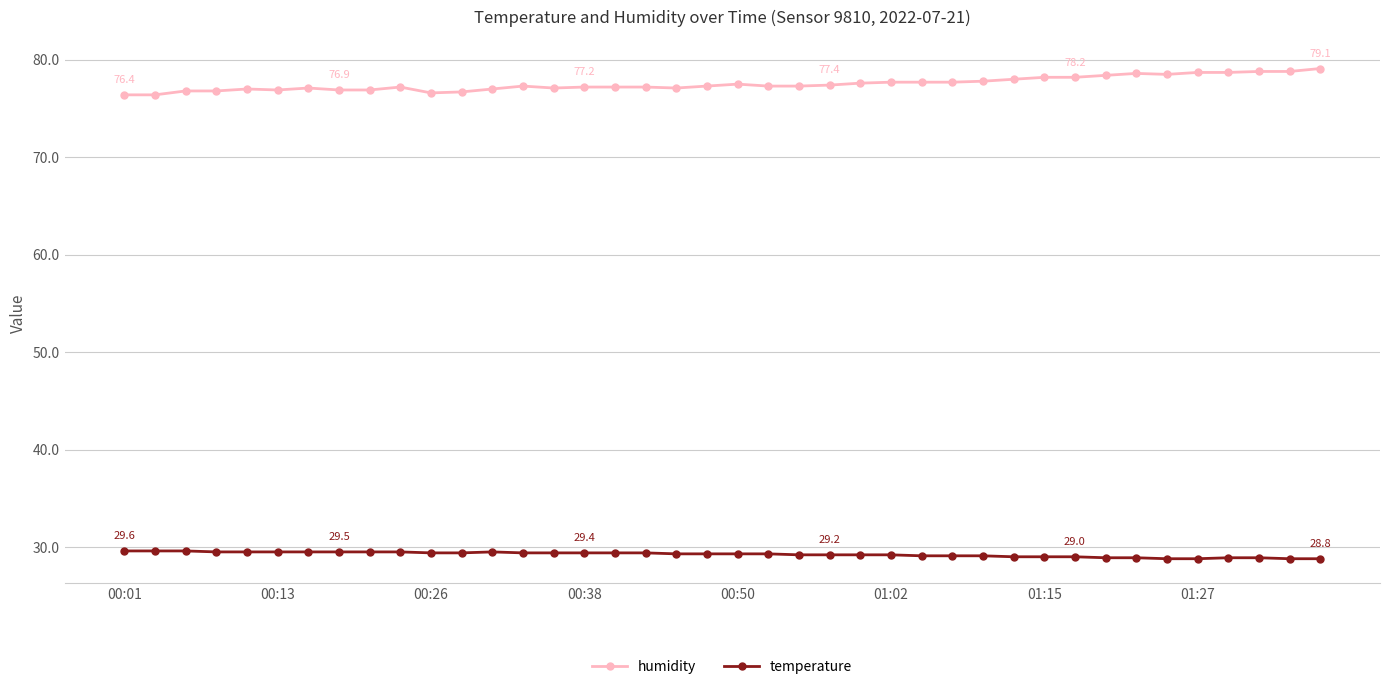

True or false: humidity and temperature intersect in this chart.

False